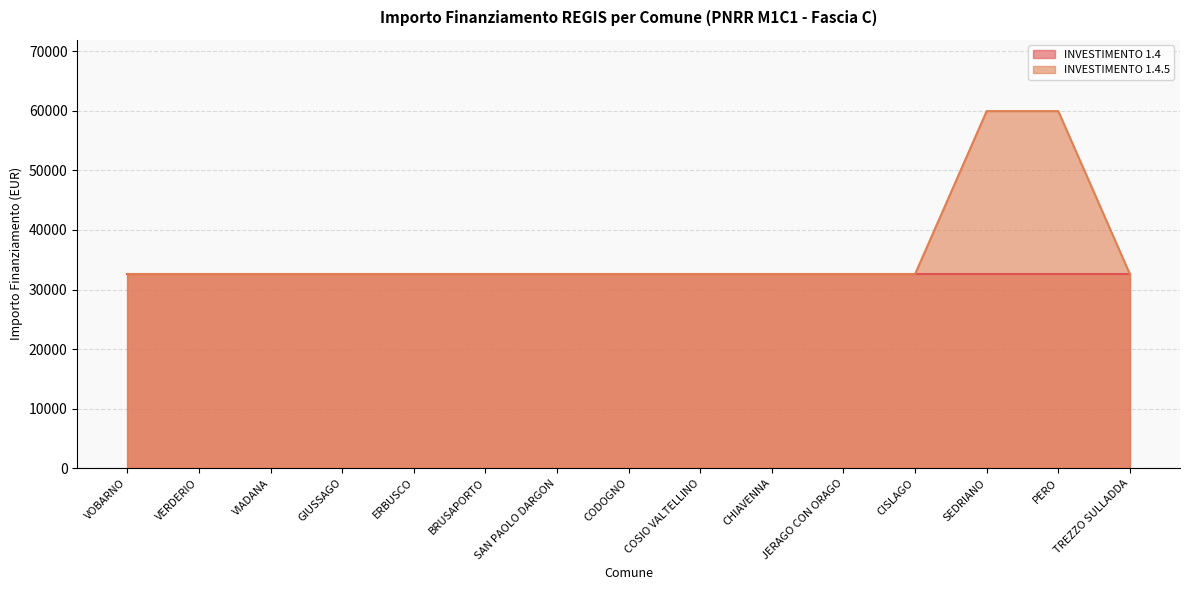

How many distinct data groups are displayed?

2